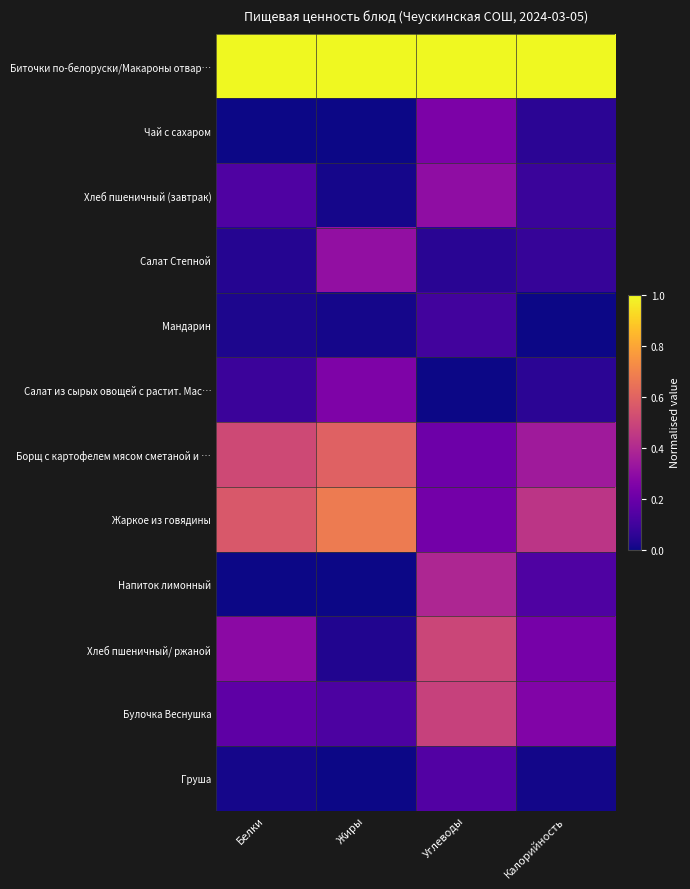

At how many categories does at least one series exceed 0?

4